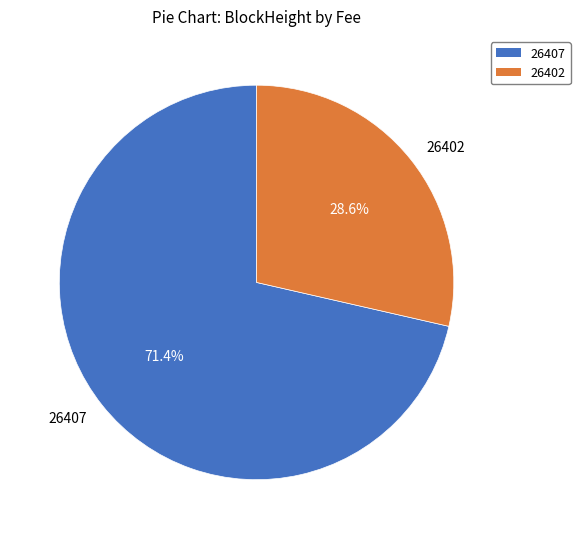

The 26407 slice represents 1% of the pie. True or false?

False